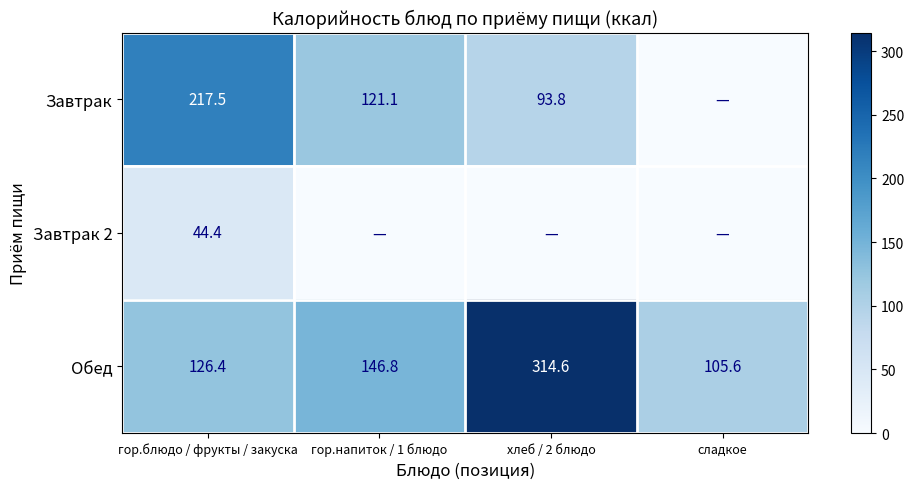

List the labels in order of Обед value, smallest first.

сладкое, гор.блюдо / фрукты / закуска, гор.напиток / 1 блюдо, хлеб / 2 блюдо